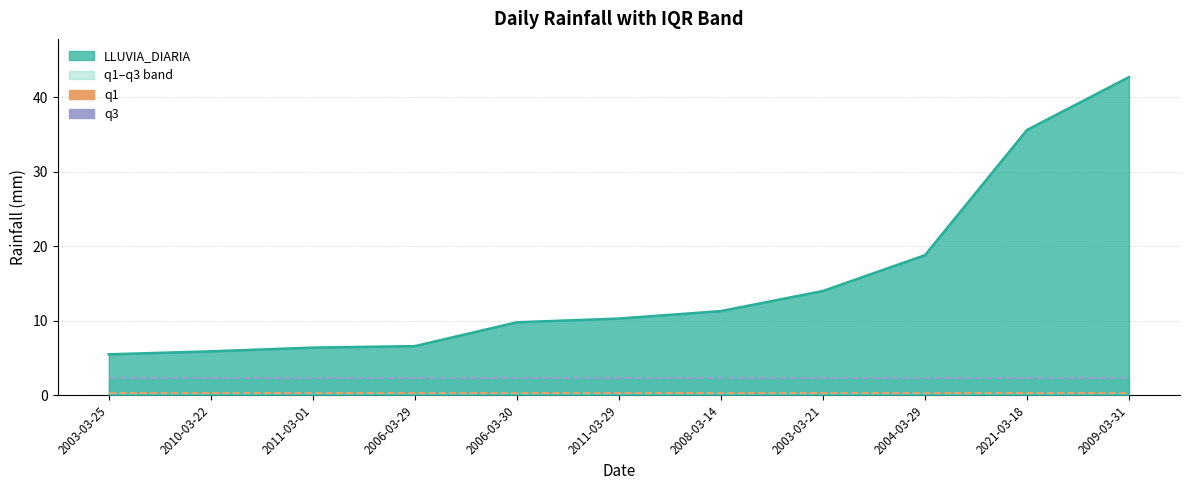

Read the q3 value at 2006-03-29.

2.3